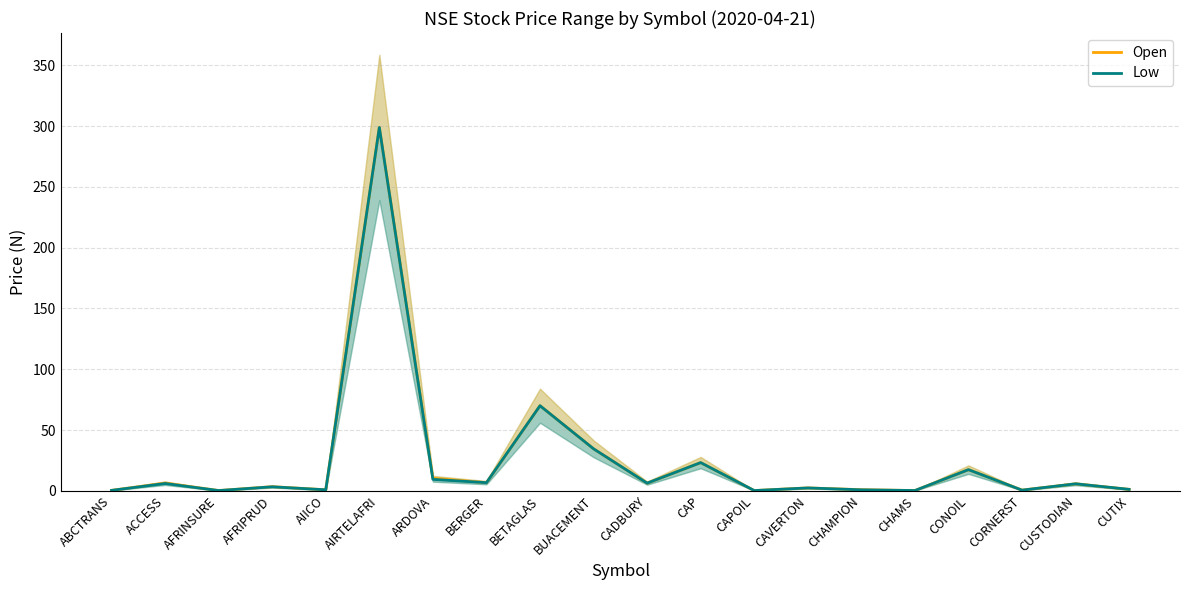

Does the chart display data point markers on the line(s)?

No